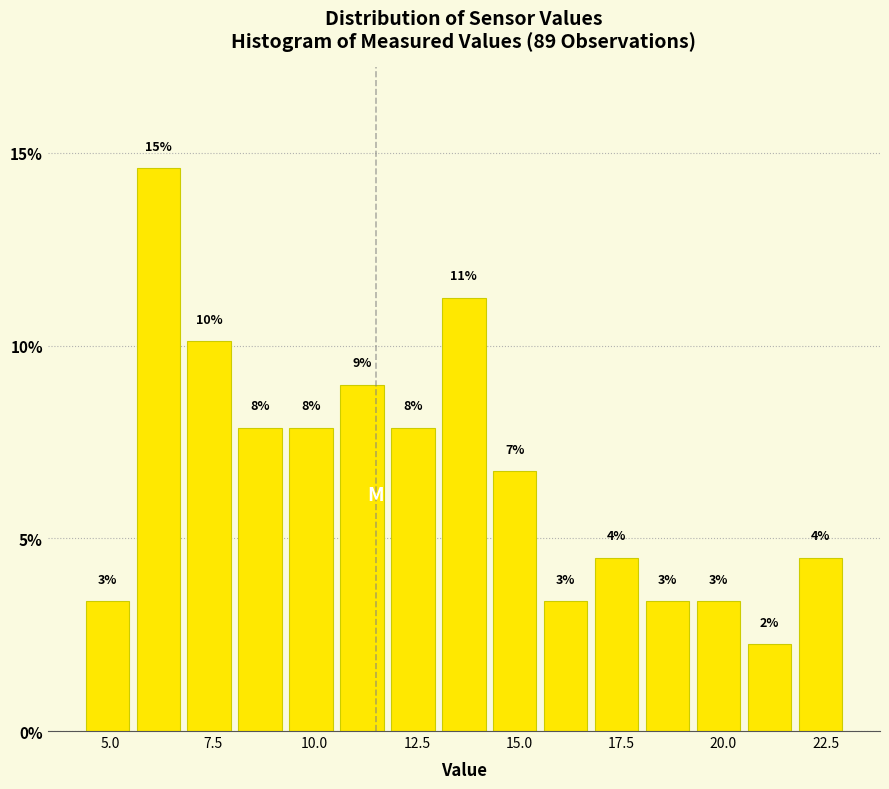

Read against the x-axis, roughly where is the centre of the tallest bar?

6.0